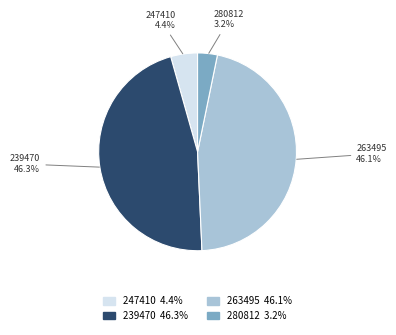

Is there a majority slice in this chart?

No